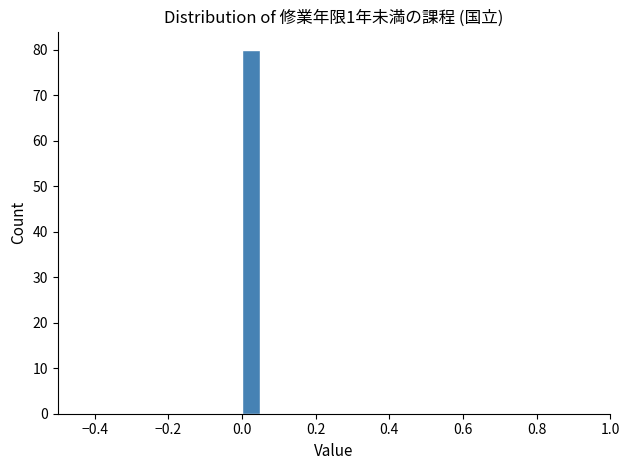

Read against the x-axis, roughly where is the centre of the tallest bar?

0.02